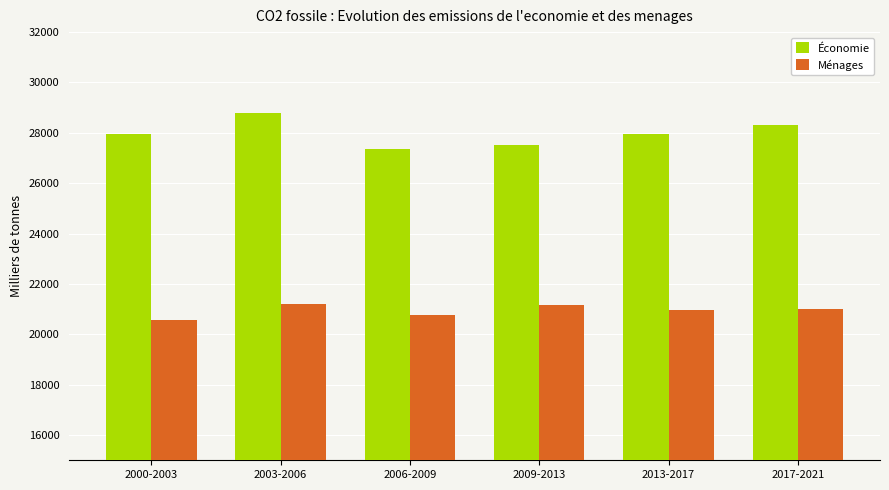

Are the bars grouped side by side (vs. stacked)?

Yes